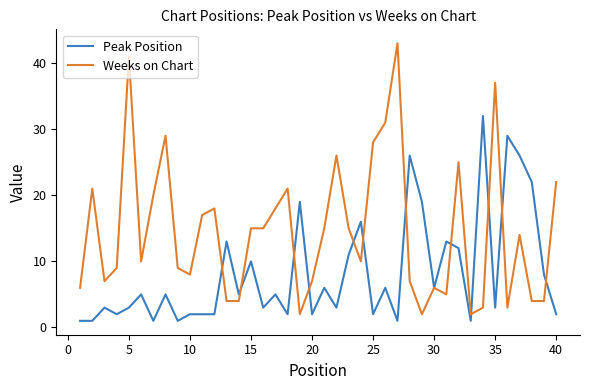

Reading left to right, what are all the values shown in this chart?

Peak Position: 1	1	3	2	3	5	1	5	1	2	2	2	13	5	10	3	5	2	19	2	6	3	11	16	2	6	1	26	19	6	13	12	1	32	3	29	26	22	8	2
Weeks on Chart: 6	21	7	9	41	10	20	29	9	8	17	18	4	4	15	15	18	21	2	7	15	26	15	10	28	31	43	7	2	6	5	25	2	3	37	3	14	4	4	22